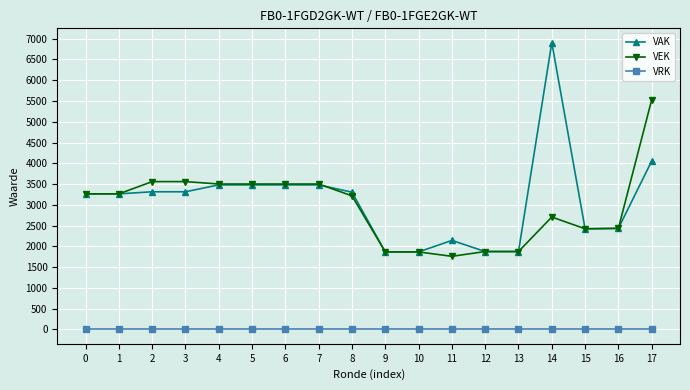

Which series changed the most between 11 and 17?

VEK